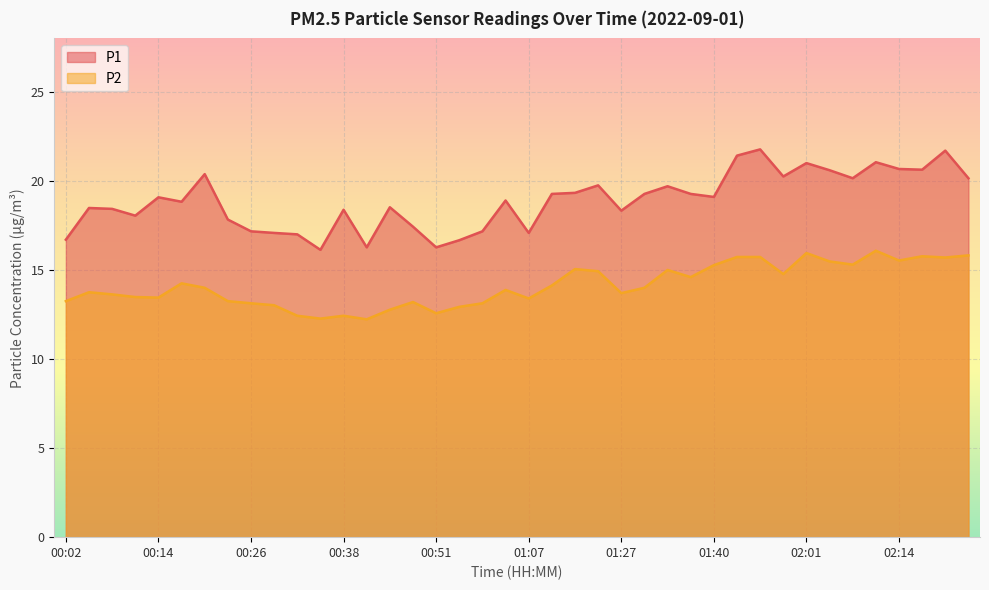

Which has a higher value, 00:26 or 01:37?

01:37